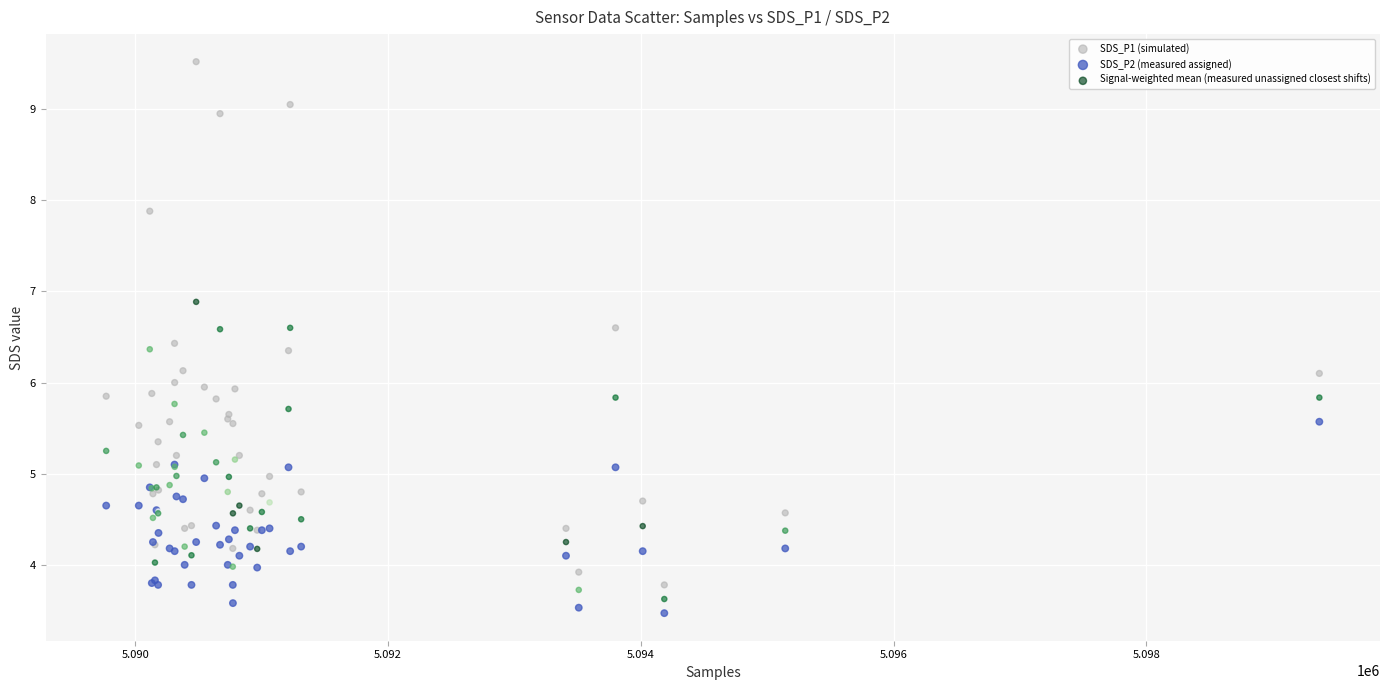

What is the X range (max minus min) for the scatter plot?

9601.0